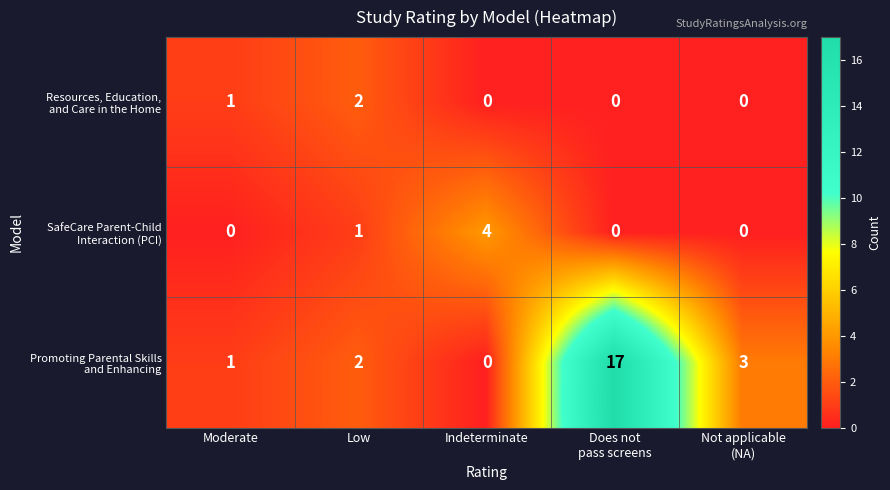

What is the difference between the highest and lowest values at Indeterminate?

4